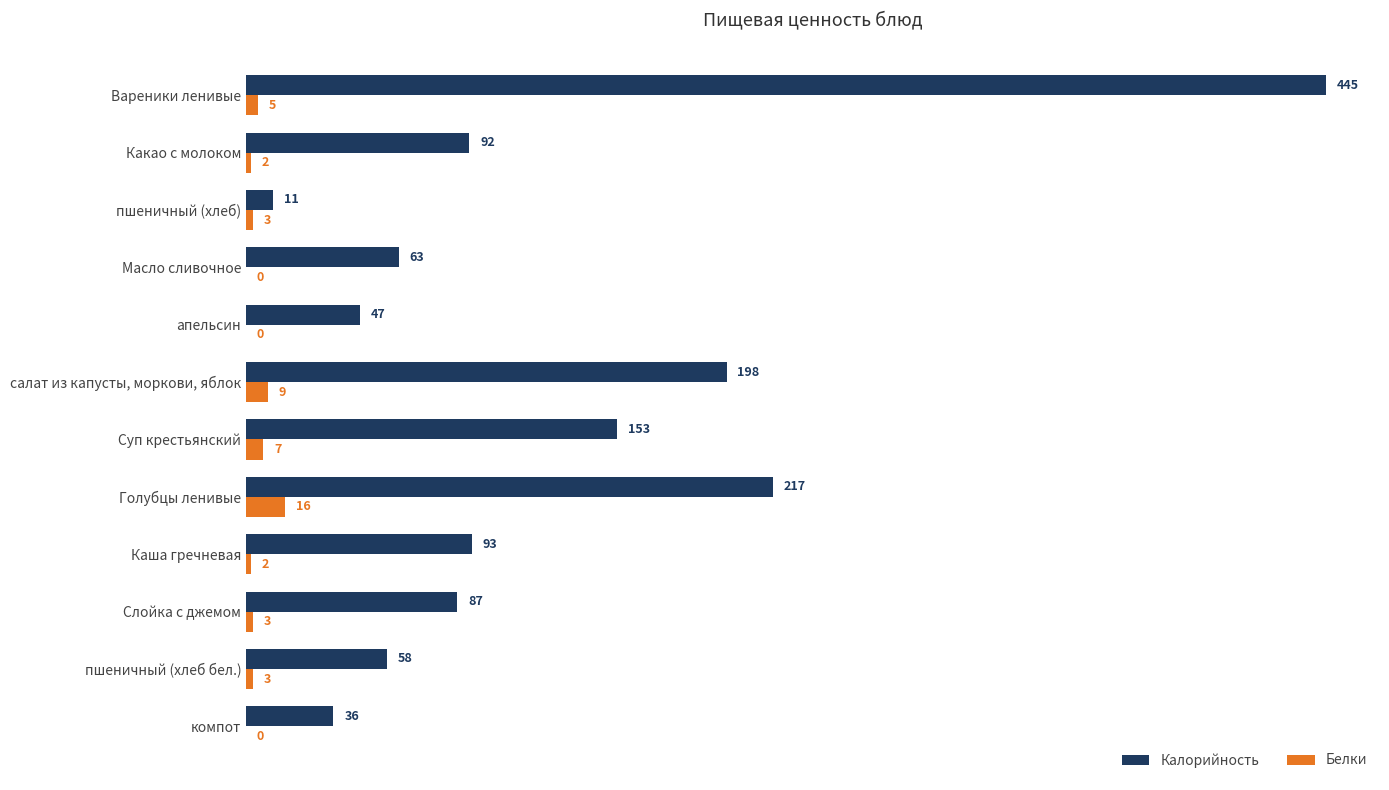

Between Масло сливочное and салат из капусты, моркови, яблок, which series saw the biggest shift?

Калорийность